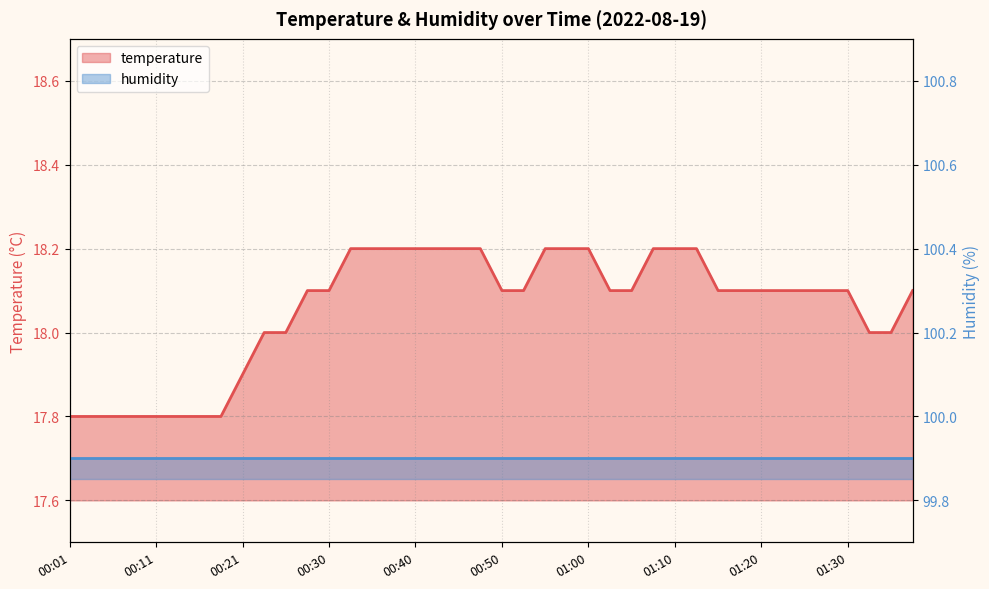

Rank the series by their maximum value, from lowest to highest.

temperature, humidity